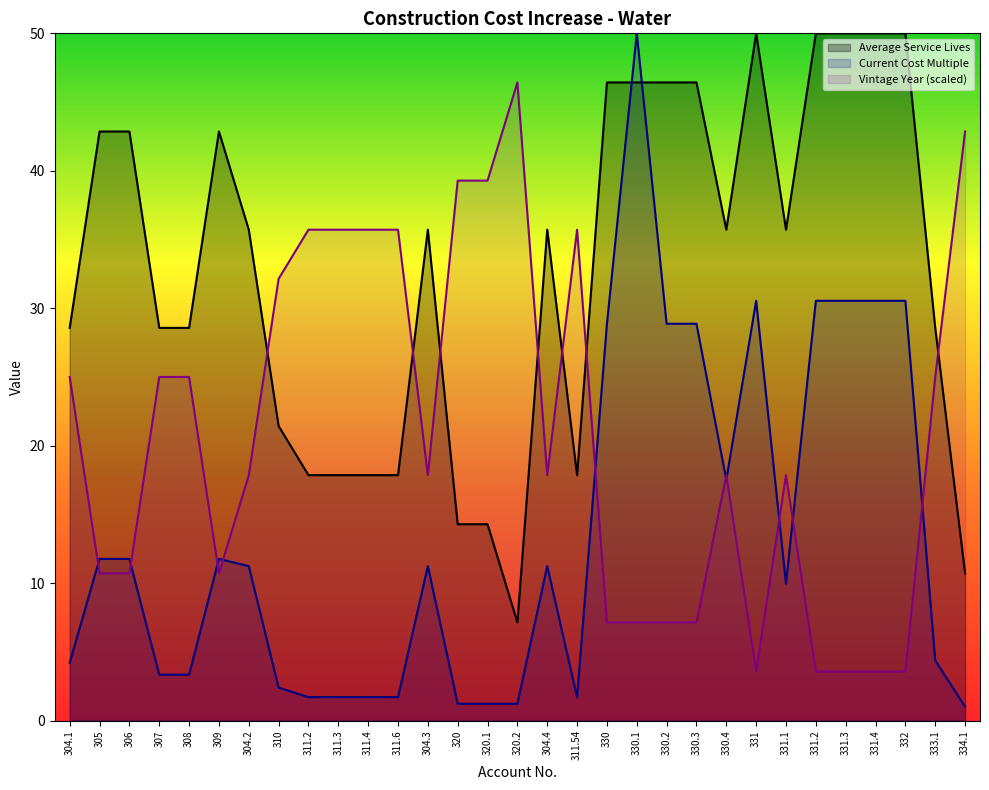

Reading left to right, list all the values displayed in this chart.

Average Service Lives: 28.6	42.9	42.9	28.6	28.6	42.9	35.7	21.4	17.9	17.9	17.9	17.9	35.7	14.3	14.3	7.1	35.7	17.9	46.4	46.4	46.4	46.4	35.7	50.0	35.7	50.0	50.0	50.0	50.0	28.6	10.7
Vintage Year: 25.0	10.7	10.7	25.0	25.0	10.7	17.9	32.1	35.7	35.7	35.7	35.7	17.9	39.3	39.3	46.4	17.9	35.7	7.1	7.1	7.1	7.1	17.9	3.6	17.9	3.6	3.6	3.6	3.6	25.0	42.9
Current Cost Multiple: 4.2	11.8	11.8	3.3	3.3	11.8	11.2	2.4	1.7	1.7	1.7	1.7	11.2	1.2	1.2	1.2	11.2	1.7	28.9	50.0	28.9	28.9	17.5	30.5	10.0	30.5	30.5	30.5	30.5	4.4	1.0